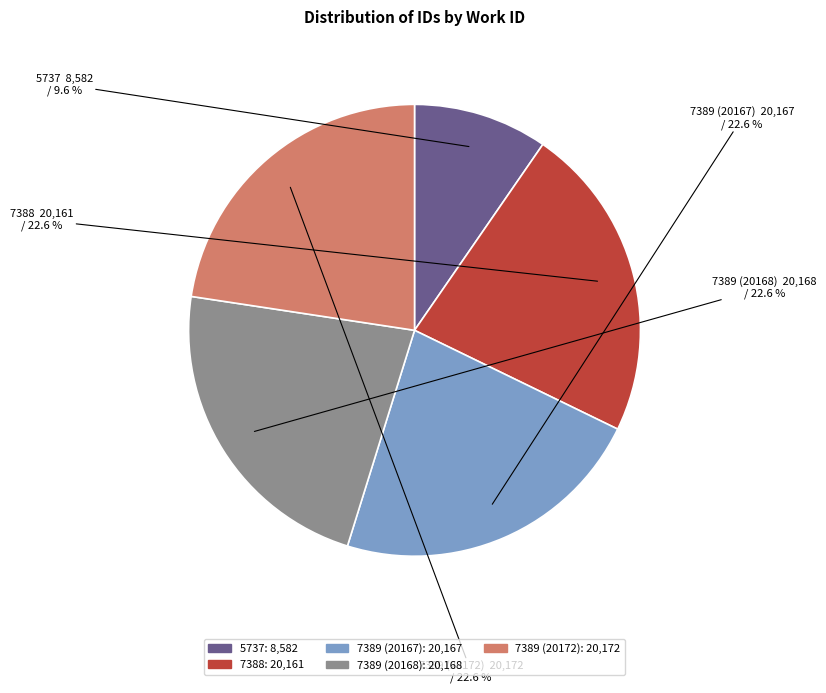

To the nearest percent, what portion does 7389 (20172) represent?

23%